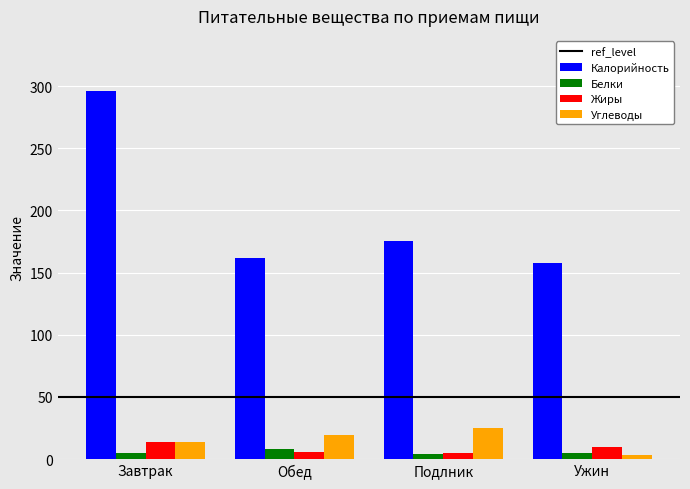

How many values in the Белки series are below 5?

1